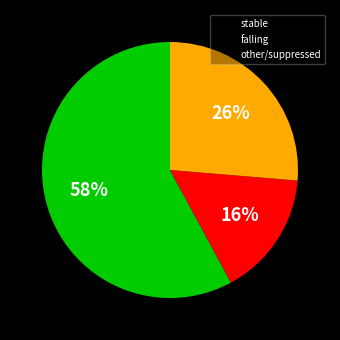

Which slice is the smallest?

falling